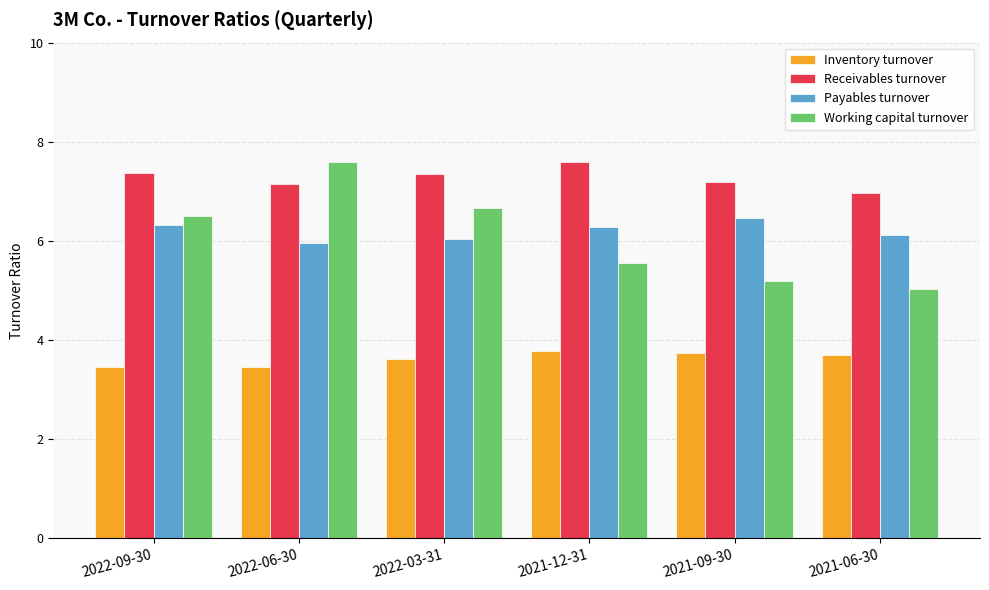

True or false: Working capital turnover has a value of 8.1 at 2021-09-30.

False